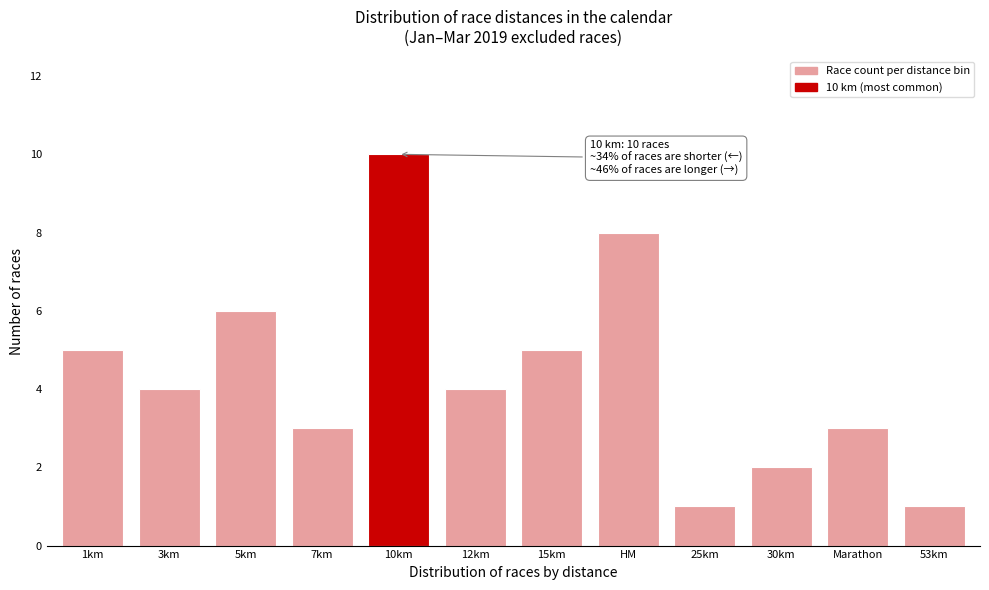

Reading left to right, extract all data points from this chart.

5	4	6	3	10	4	5	8	1	2	3	1